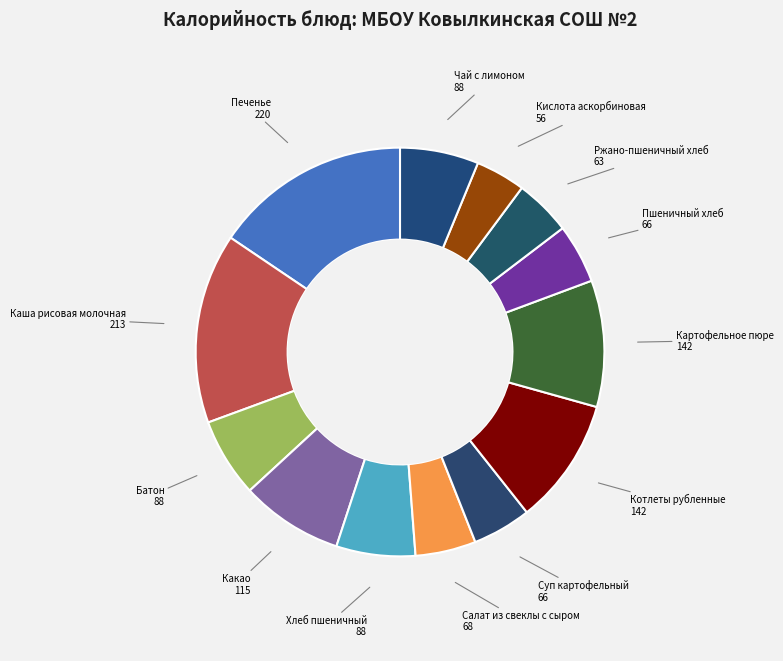

Do Кислота аскорбиновая 56 and Каша рисовая молочная 213 together represent more than half of the pie?

No